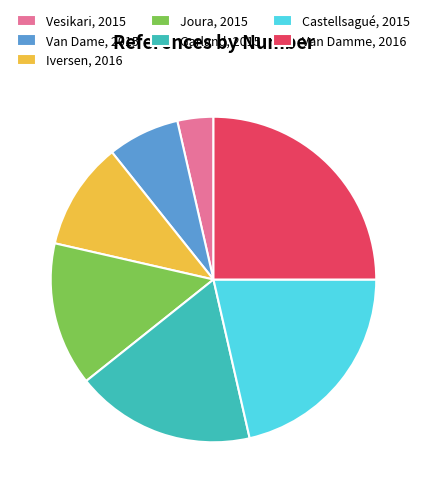

The Joura, 2015 slice represents 14% of the pie. True or false?

True